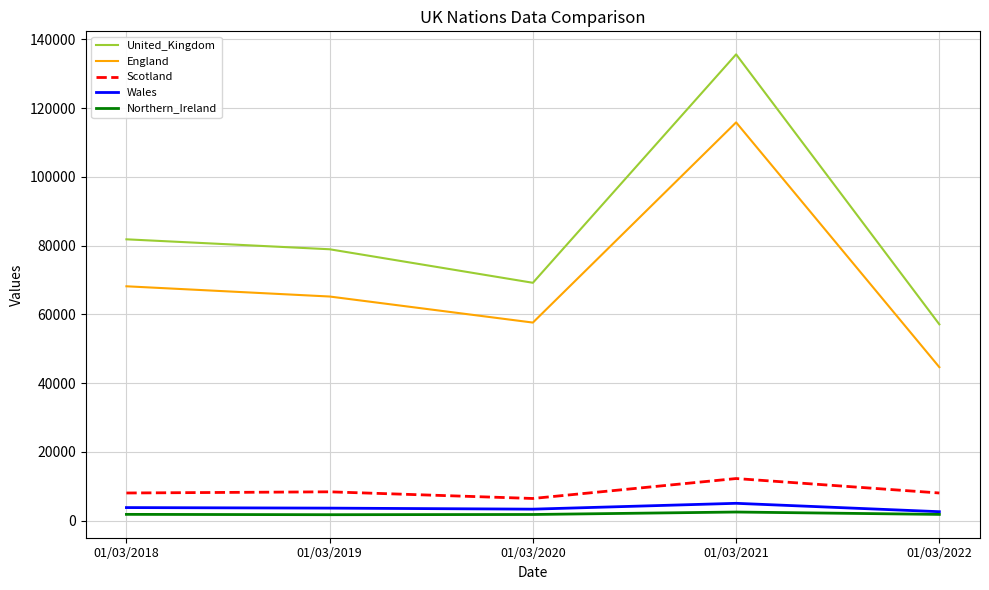

Rank the series by their maximum value, from highest to lowest.

United_Kingdom, England, Scotland, Wales, Northern_Ireland